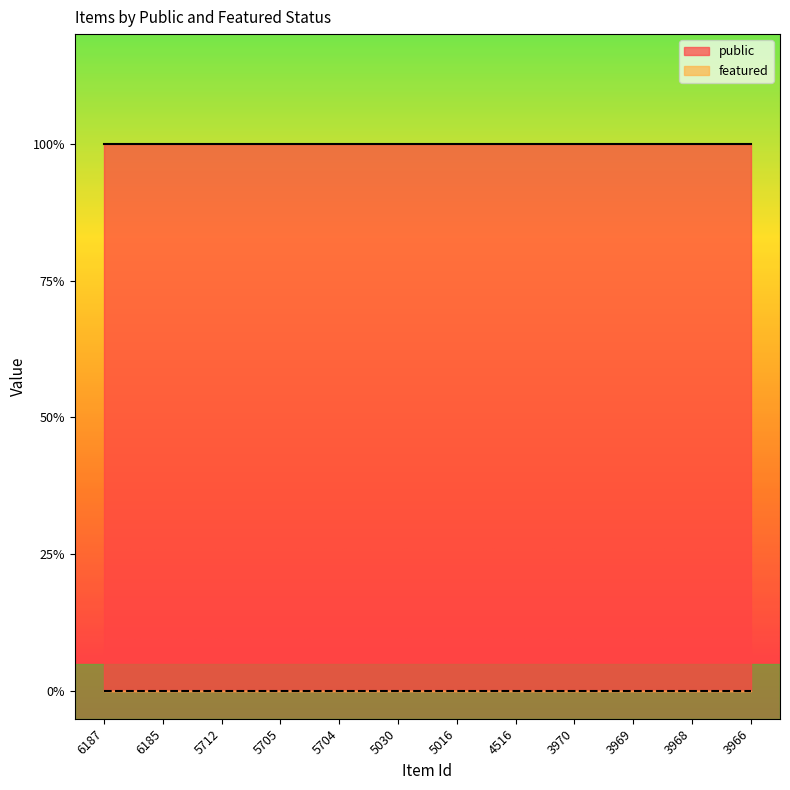

Is the value of public at 3970 greater than the value of featured at 3969?

Yes